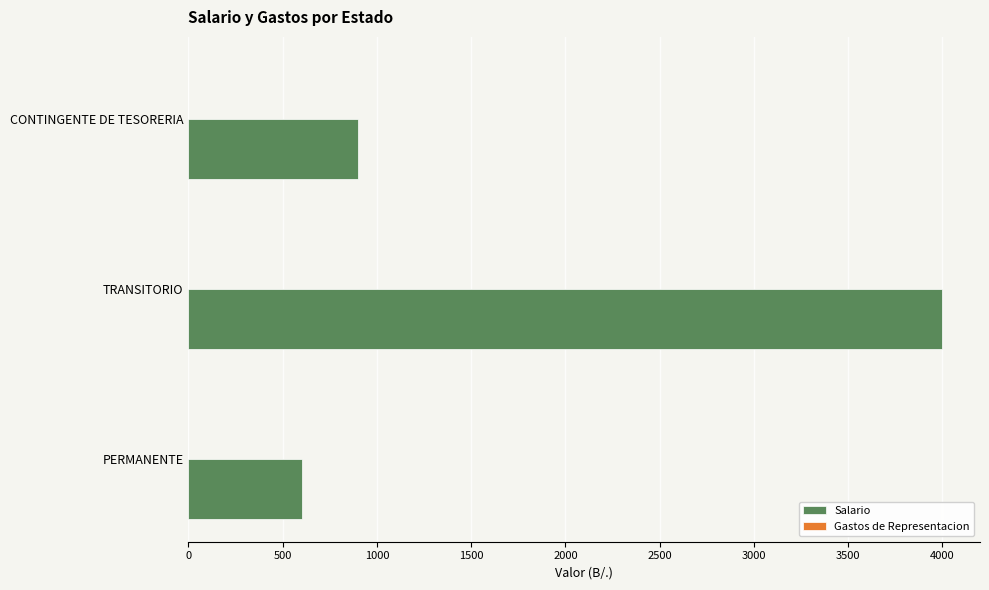

Which label corresponds to the smallest value in the chart?

PERMANENTE